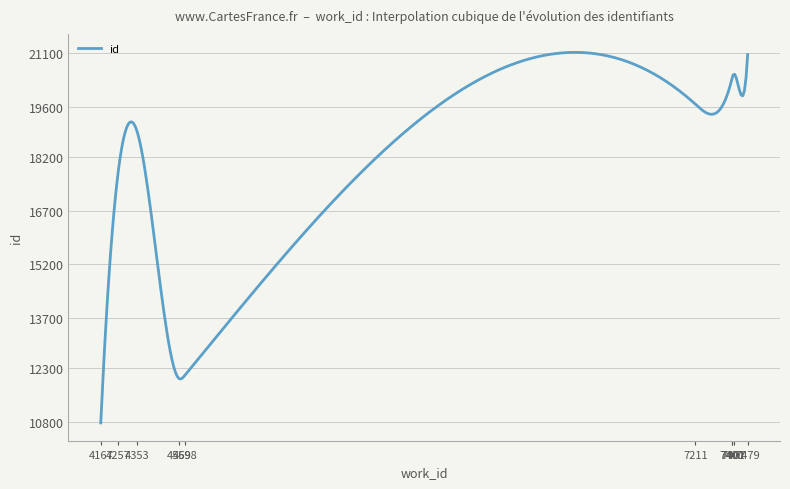

What is the difference between the maximum and minimum values?

10330.8